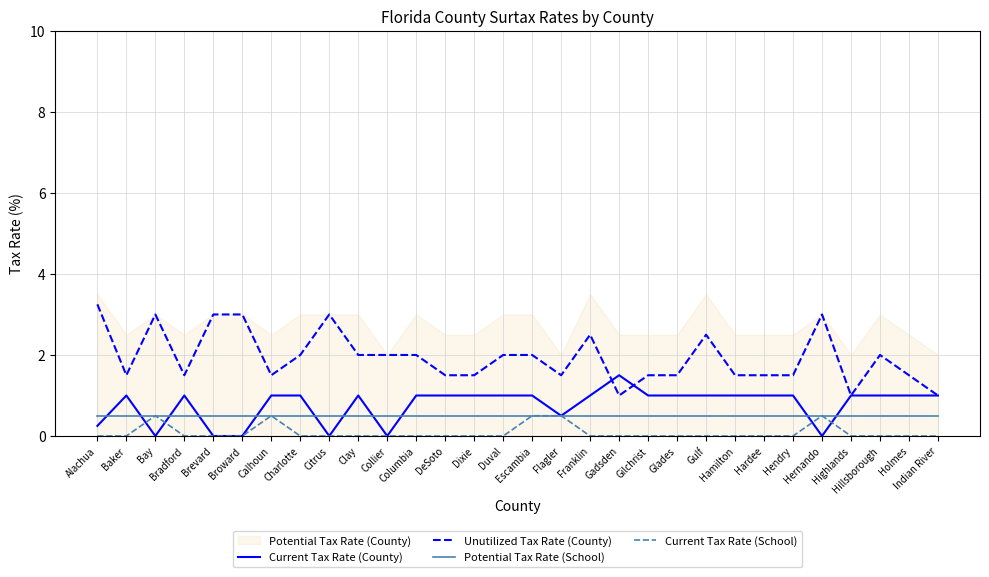

True or false: Current Tax Rate (County) has more than 2 points higher than both neighbors.

True